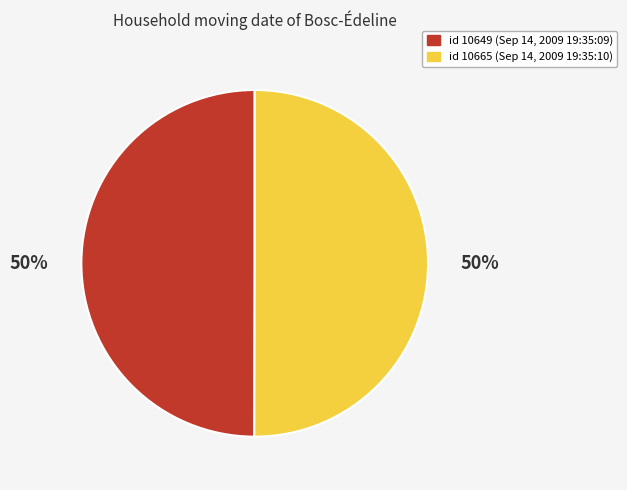

To the nearest percent, what is the average slice percentage?

50%